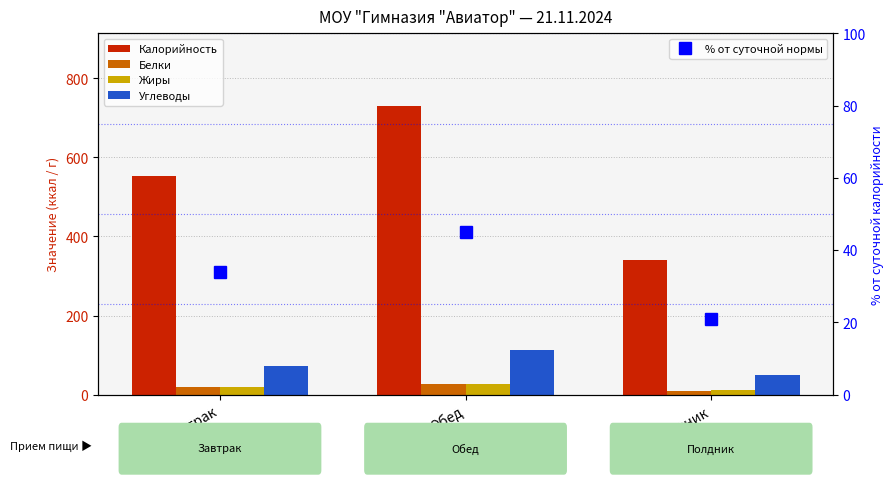

What is the maximum value for Калорийность?

731.3